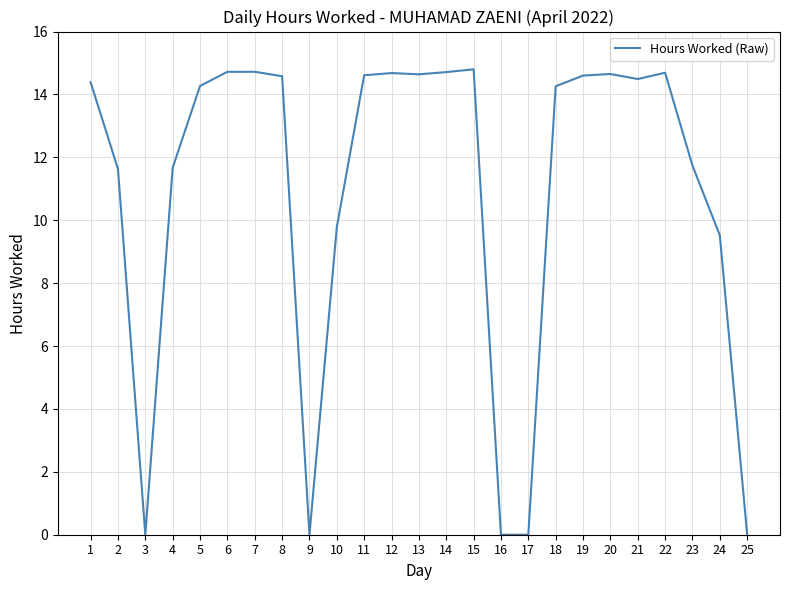

What is the difference between the maximum and minimum values?

14.8